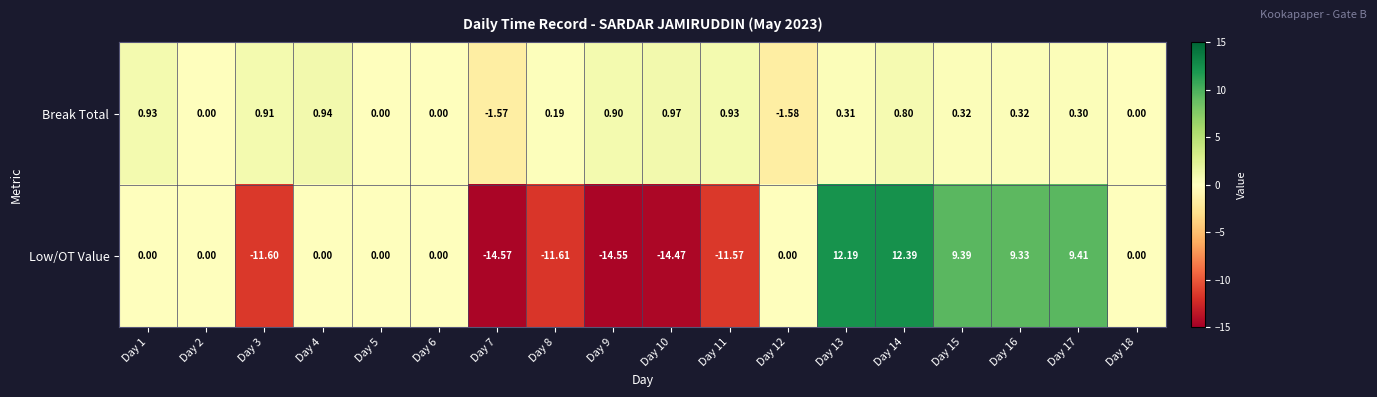

List the series in order of their peak value, highest first.

Low/OT Value, Break Total